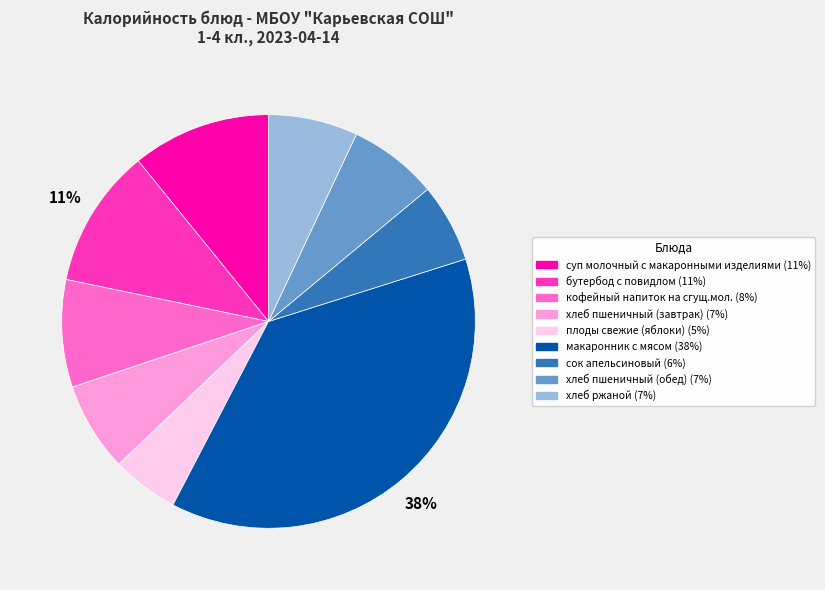

Which slice is the smallest?

плоды свежие (яблоки)